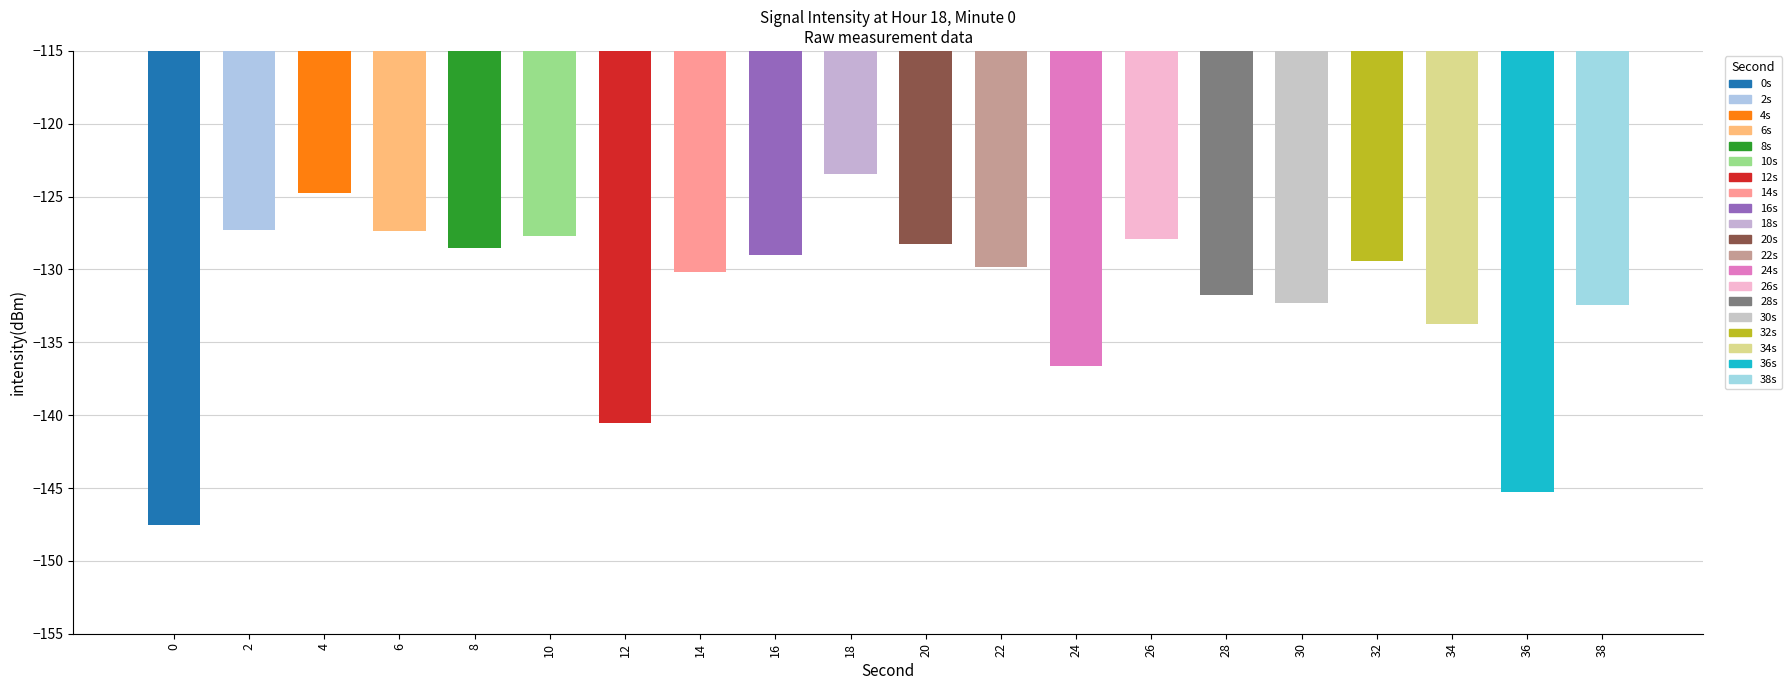

What is the change in value from 10 to 20?

-0.6